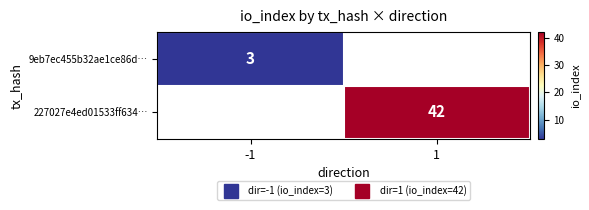

The value of 227027e4ed01533ff634… at 1 is 69. True or false?

False